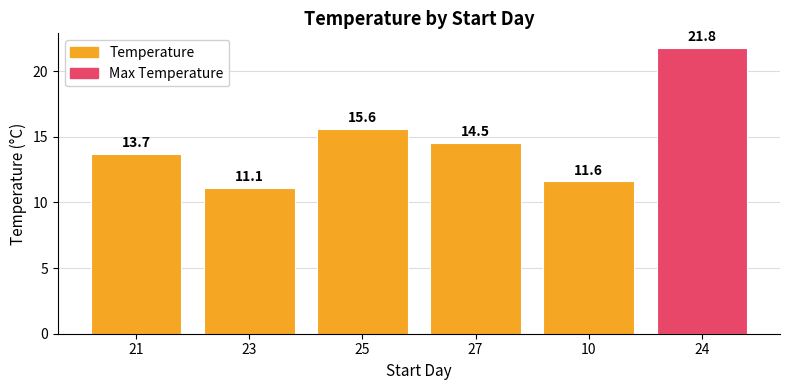

How many data points are above 14?

3